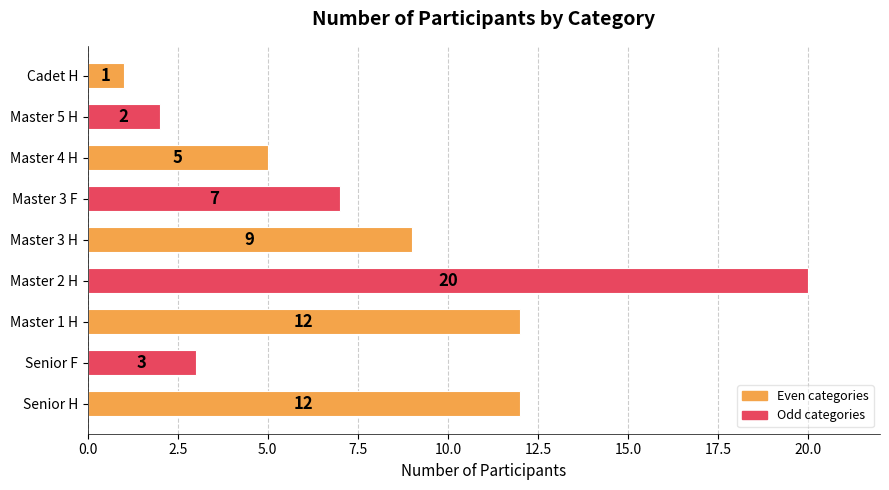

At which label is the value closest to 10?

Master 3 H